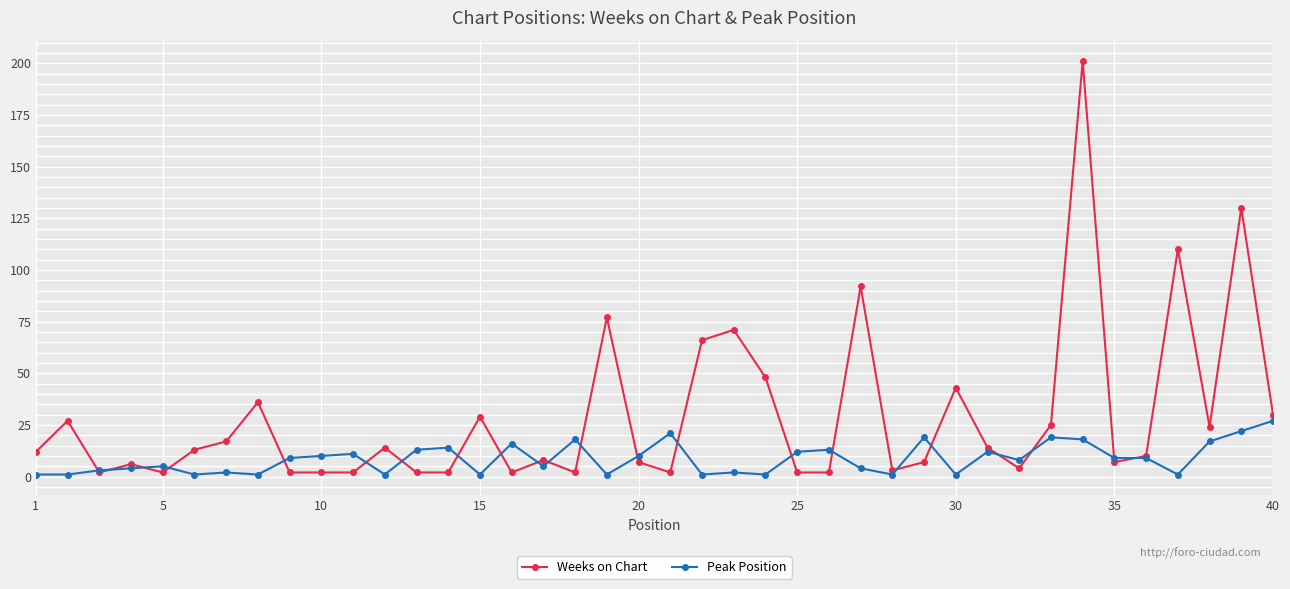

List the series in order of their peak value, highest first.

Weeks on Chart, Peak Position